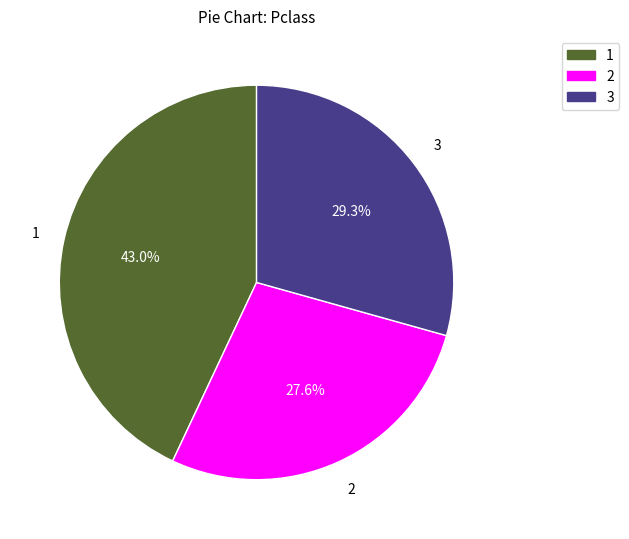

Rank the categories by value from highest to lowest.

1, 3, 2